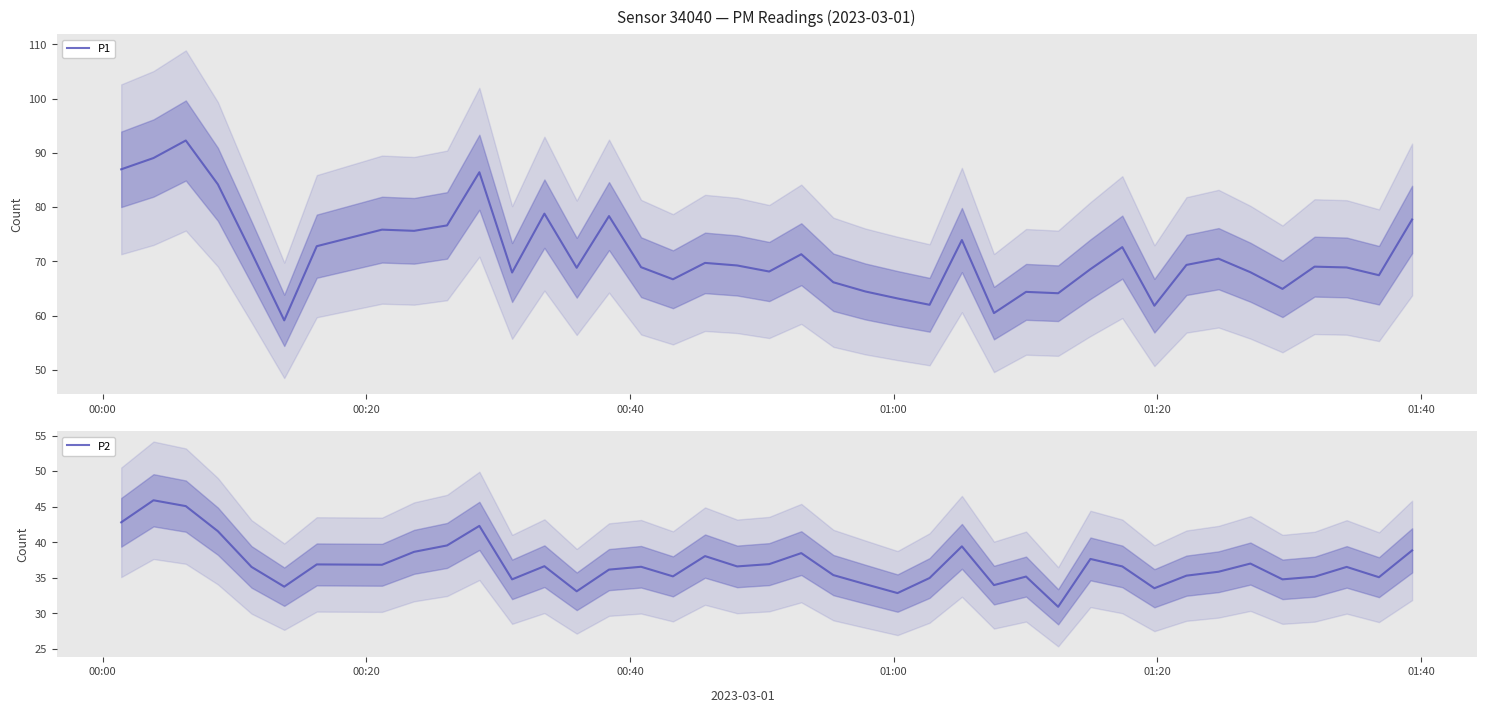

Which series has the largest range (max minus min)?

P1